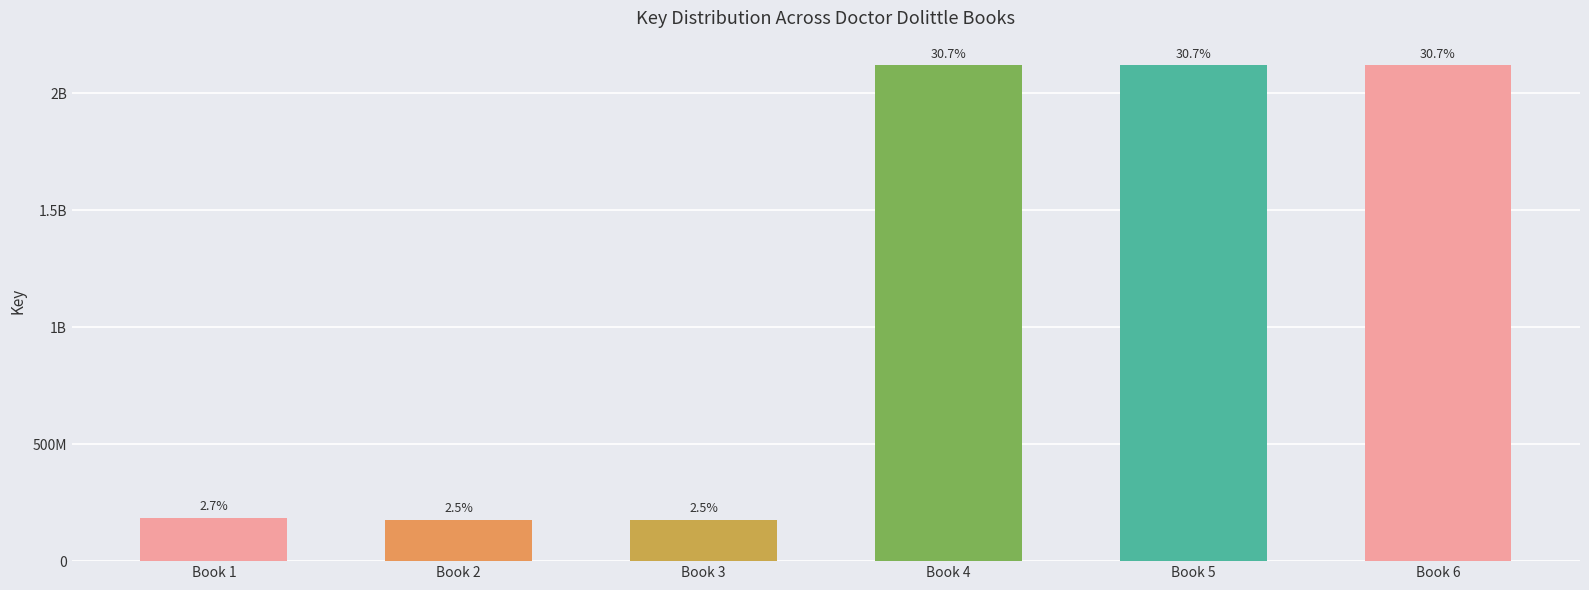

Read the value at Book 4.

2117851063